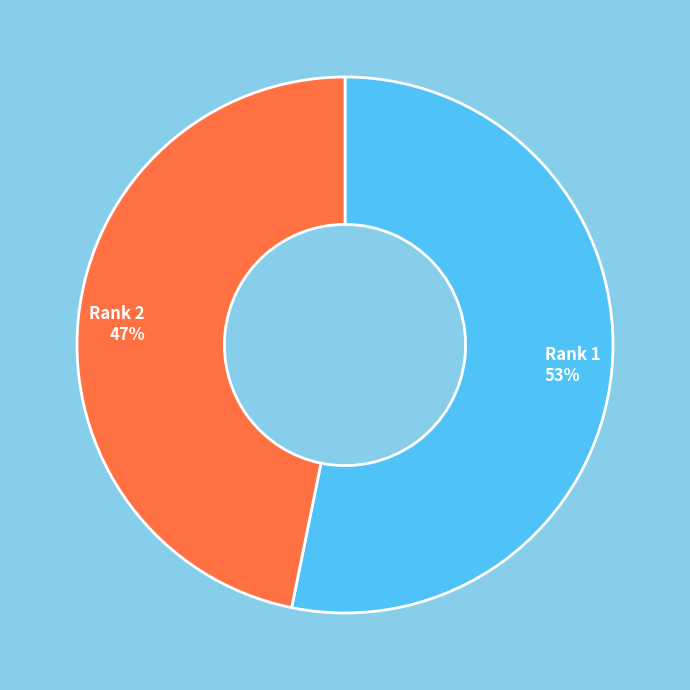

True or false: Rank 1 accounts for 53% of the total.

True